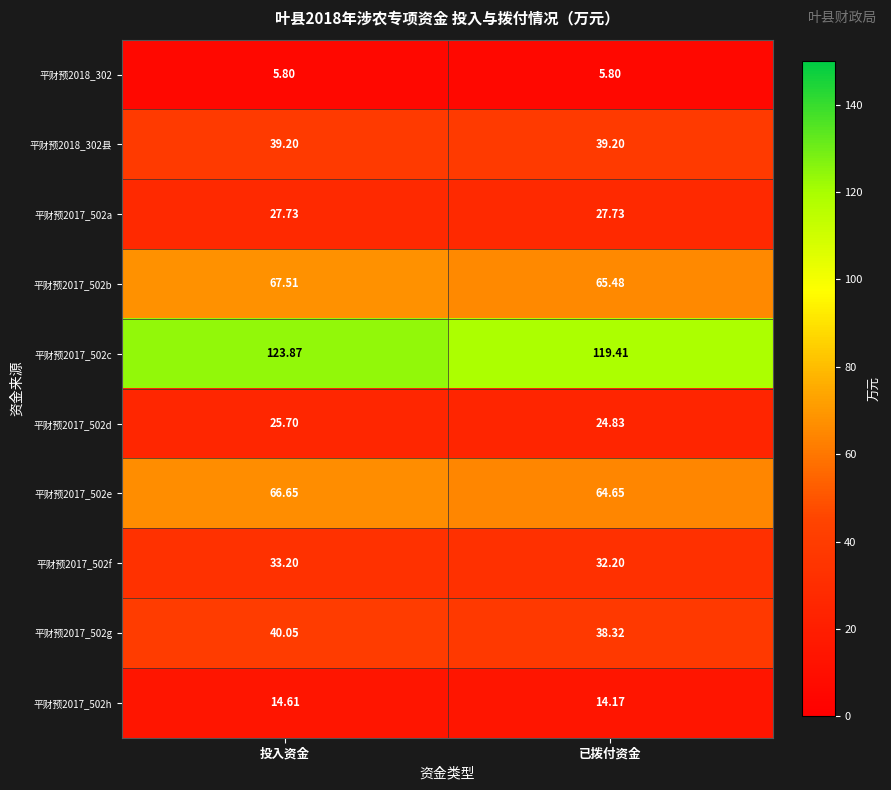

List the series in order of their peak value, lowest first.

平财预2018_302, 平财预2017_502h, 平财预2017_502d, 平财预2017_502a, 平财预2017_502f, 平财预2018_302县, 平财预2017_502g, 平财预2017_502e, 平财预2017_502b, 平财预2017_502c